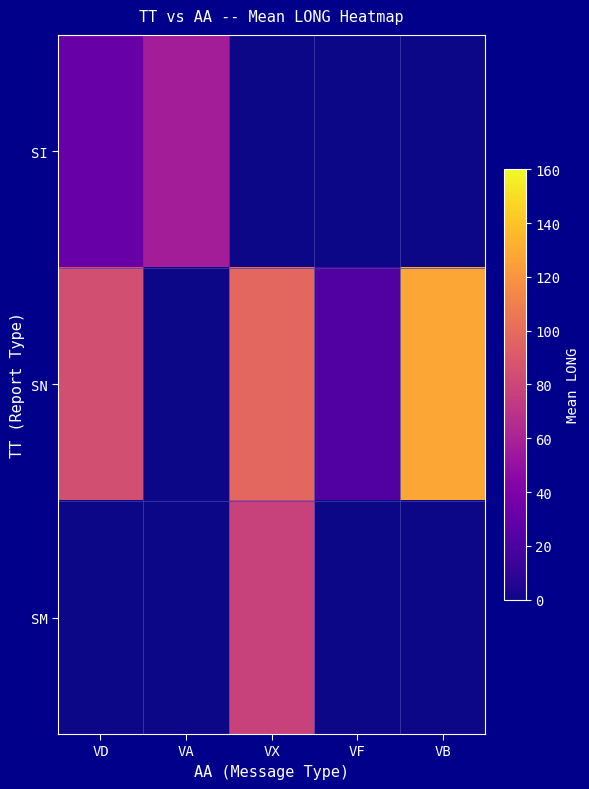

Reading right to left, list all the values displayed in this chart.

SI: VB=0.0	VF=0.0	VX=0.0	VA=57.1	VD=31.1
SN: VB=127.8	VF=22.2	VX=97.7	VA=0.0	VD=84.5
SM: VB=0.0	VF=0.0	VX=77.9	VA=0.0	VD=0.0